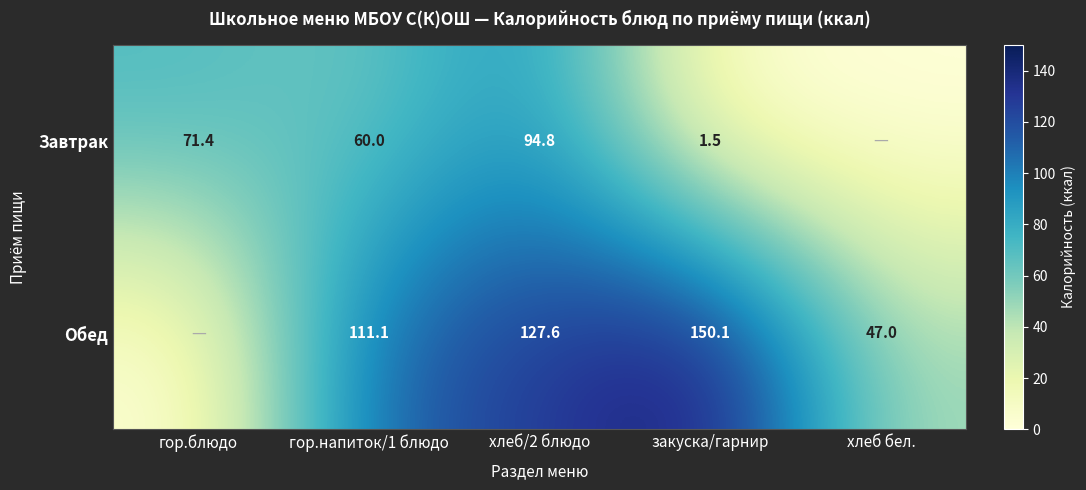

Rank the series at хлеб/2 блюдо from lowest to highest value.

Завтрак, Обед